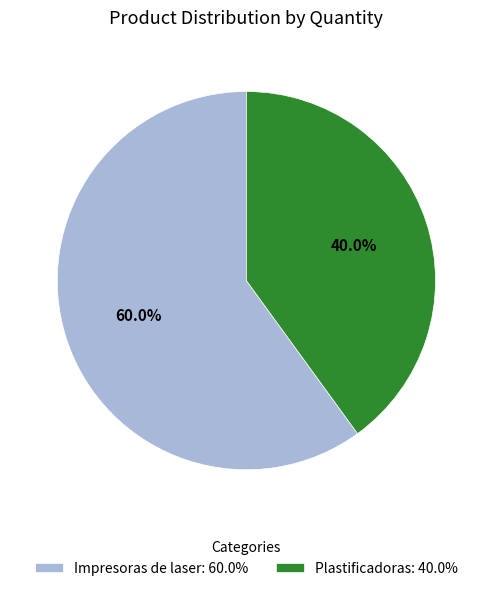

The Impresoras de laser slice represents 60% of the pie. True or false?

True